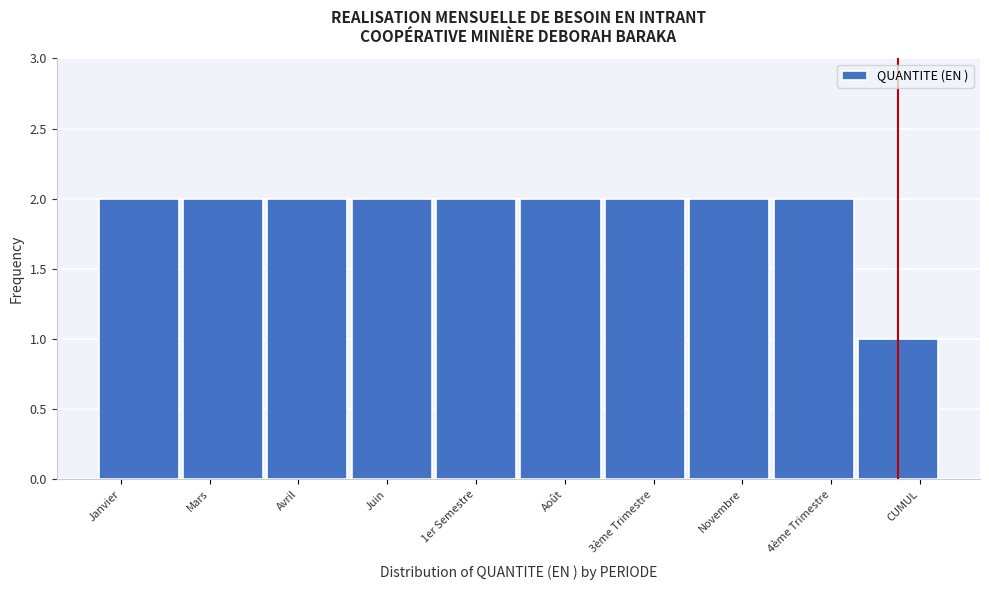

Reading left to right, list all the values displayed in this chart.

Janvier=2	Mars=2	Avril=2	Juin=2	1er Semestre=2	Août=2	3ème Trimestre=2	Novembre=2	4ème Trimestre=2	CUMUL=1